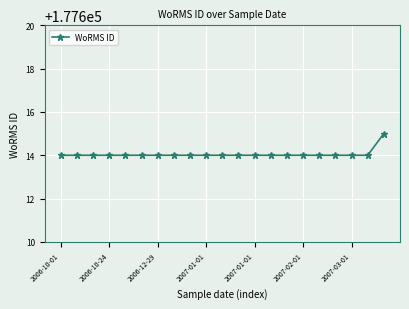

What is the difference between the maximum and minimum values?

1